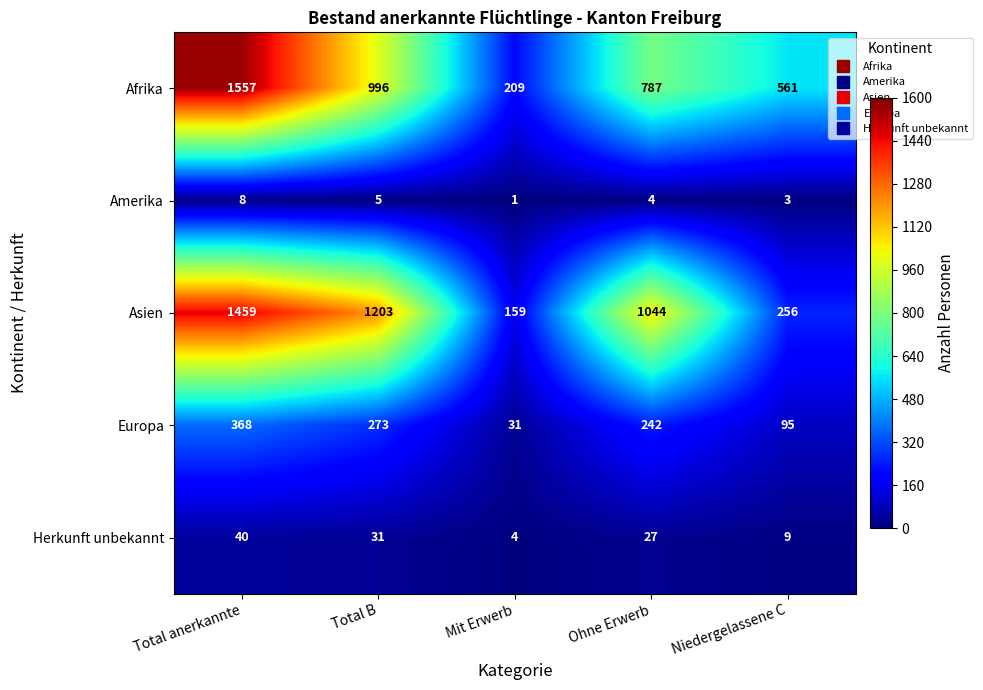

What is the difference between the second highest and second lowest values in the Europa series?

178